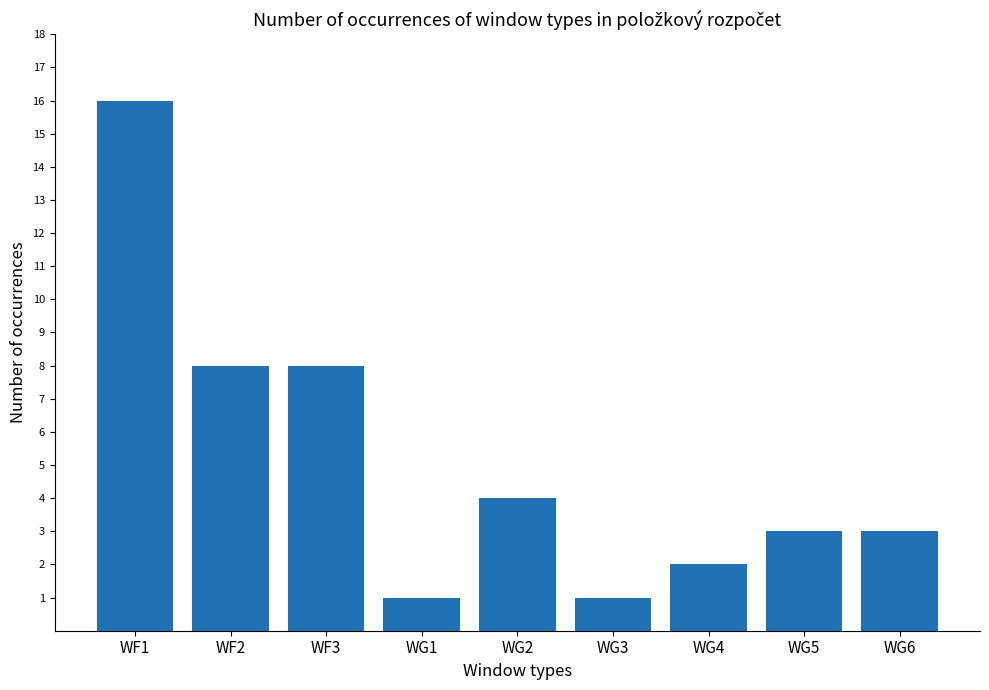

Does the chart contain stacked bars?

No